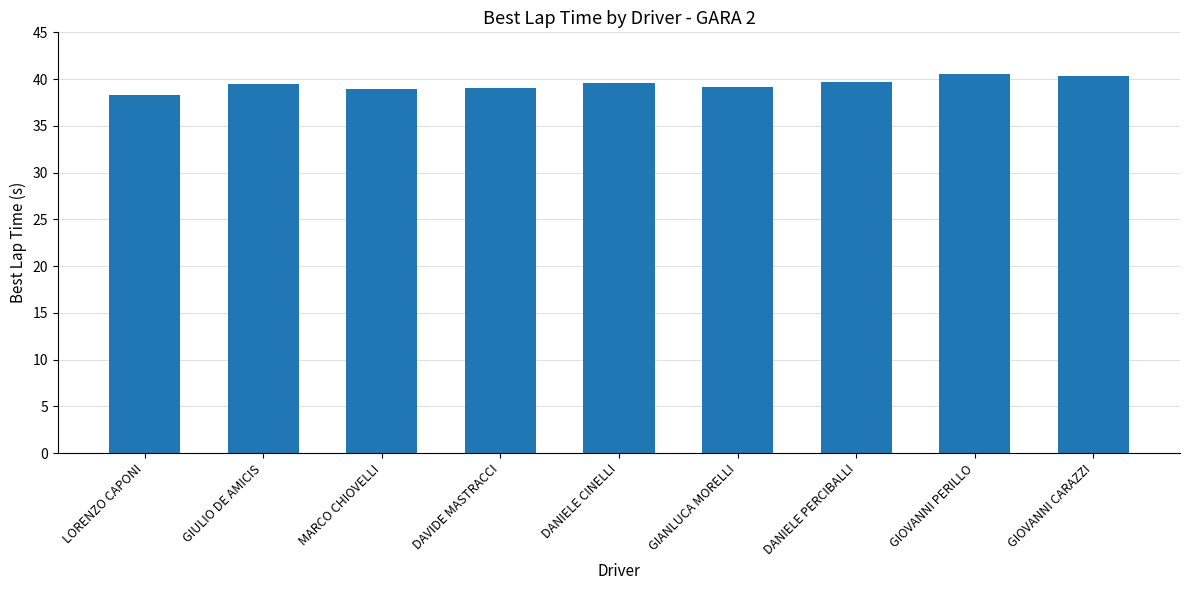

Where does the data first go above 39?

GIULIO DE AMICIS